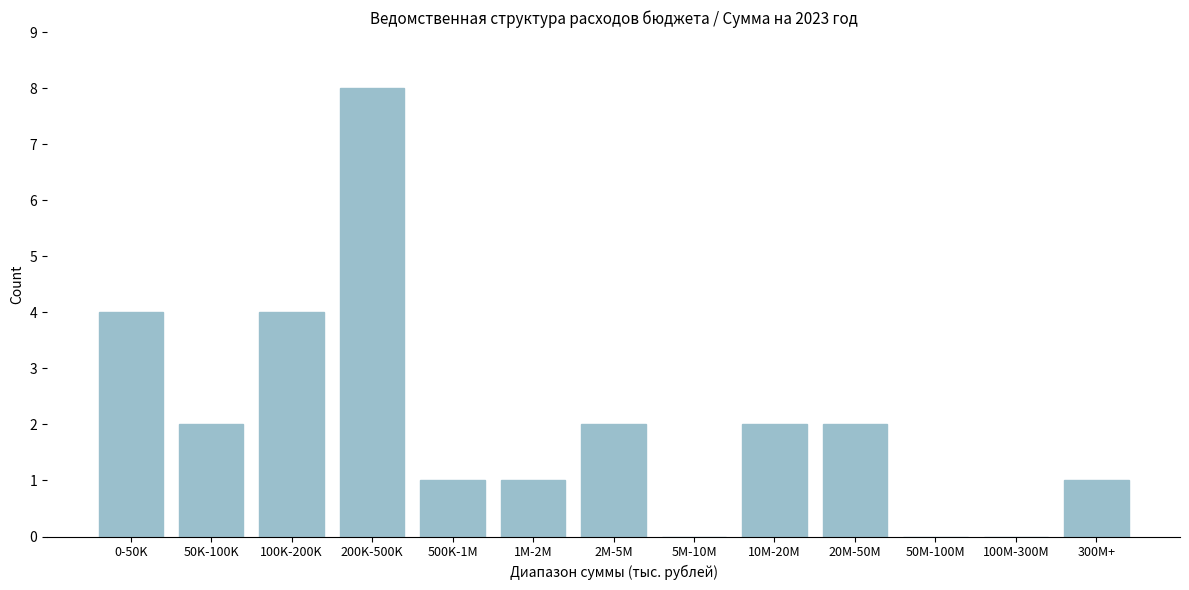

Reading right to left, extract all data points from this chart.

300M+=1	100M-300M=0	50M-100M=0	20M-50M=2	10M-20M=2	5M-10M=0	2M-5M=2	1M-2M=1	500K-1M=1	200K-500K=8	100K-200K=4	50K-100K=2	0-50K=4